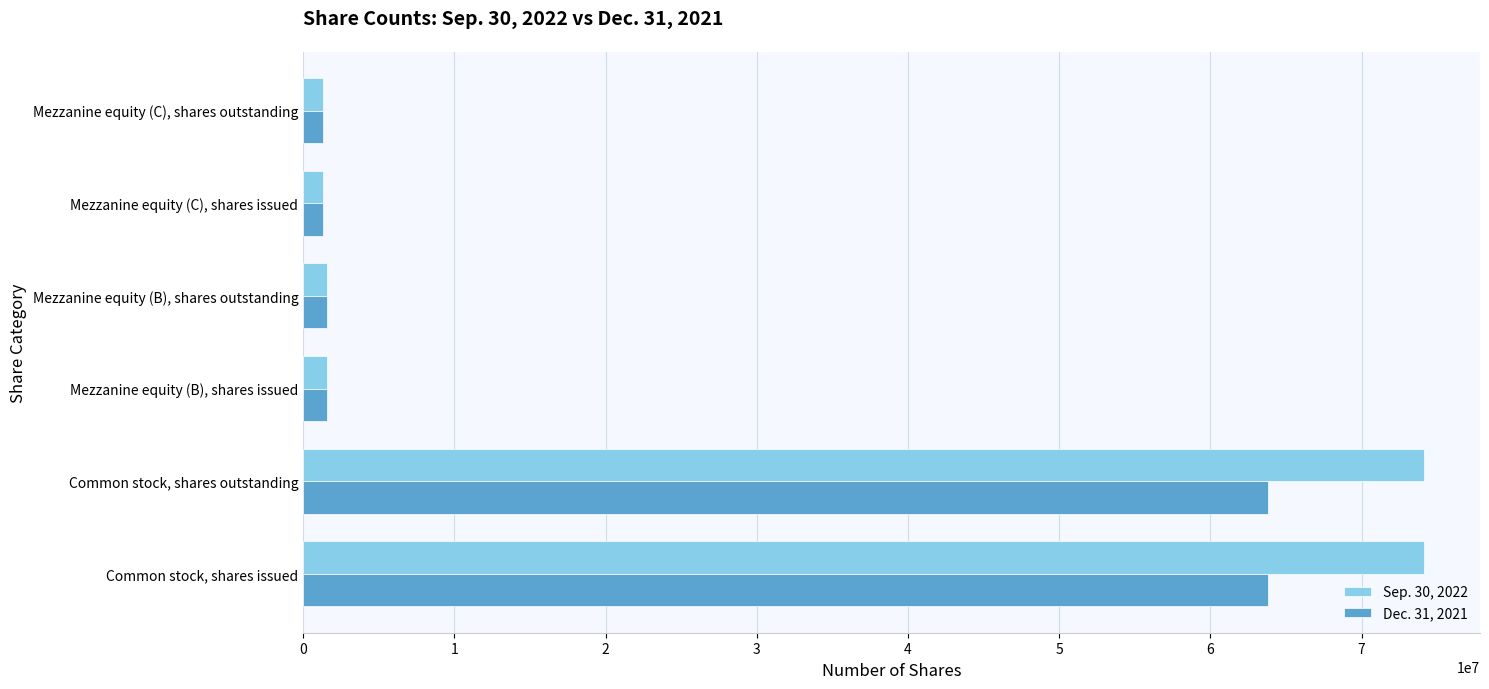

What is the sum of all Dec. 31, 2021 values?

133458742